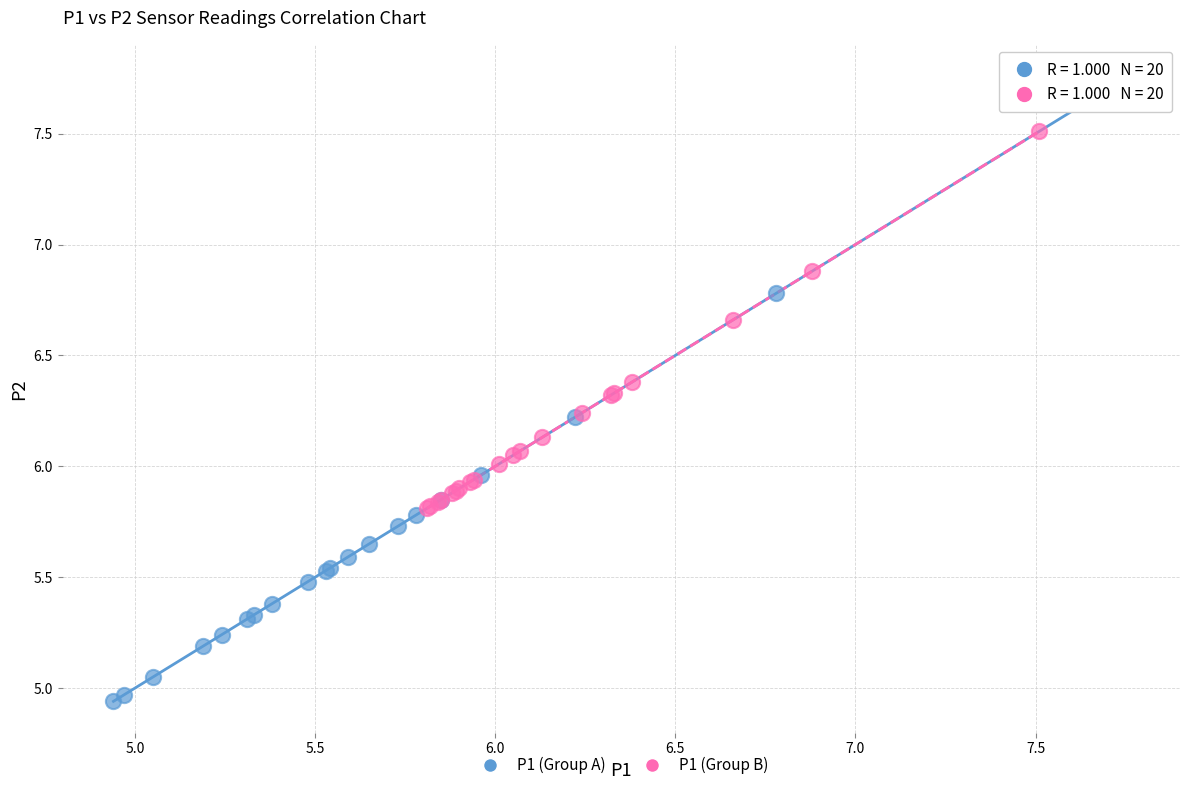

Which series contains the lowest Y value?

P1 (Group A)